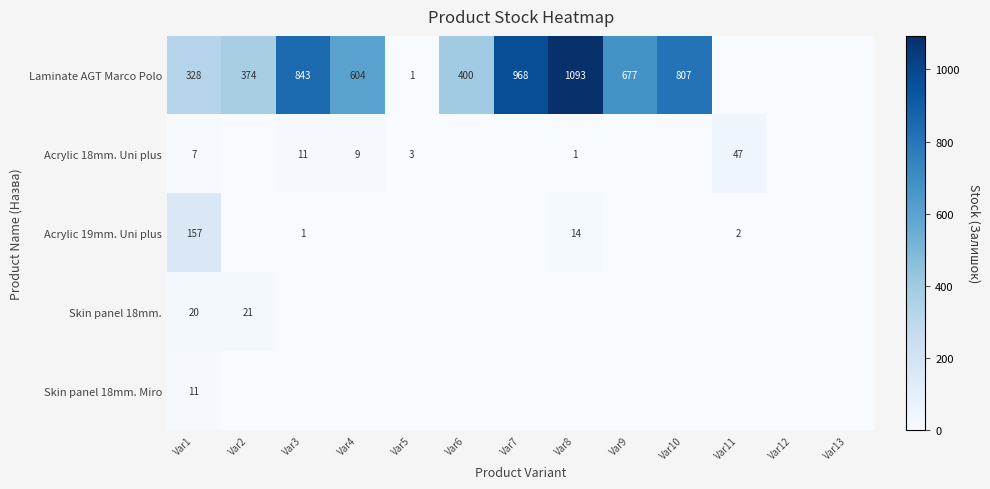

True or false: Acrylic 18mm. Uni plus has a value of 0 at Var8.

False